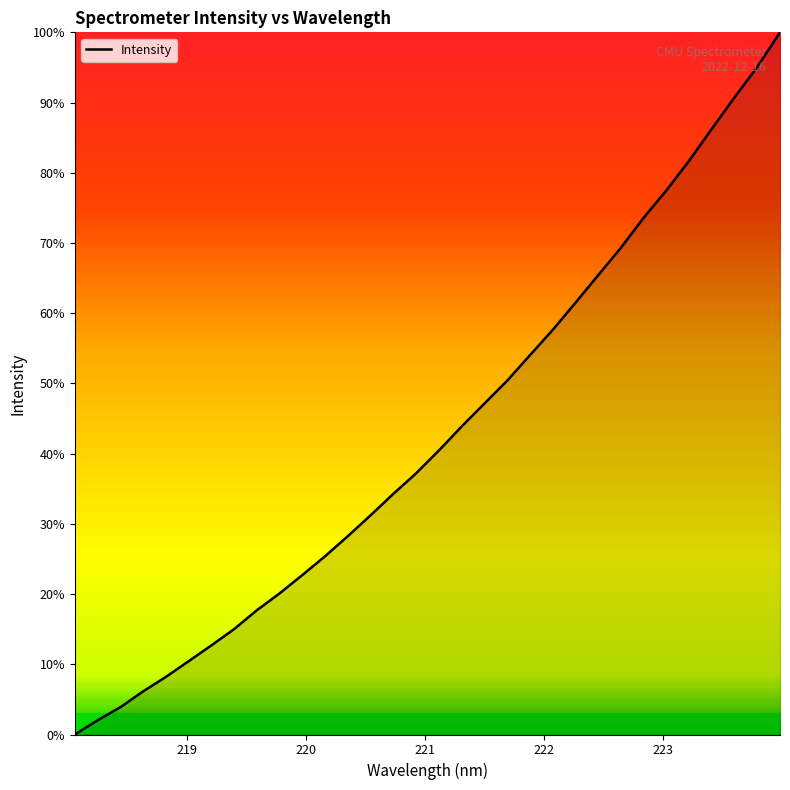

True or false: the data has more than 1 interior local peaks.

False